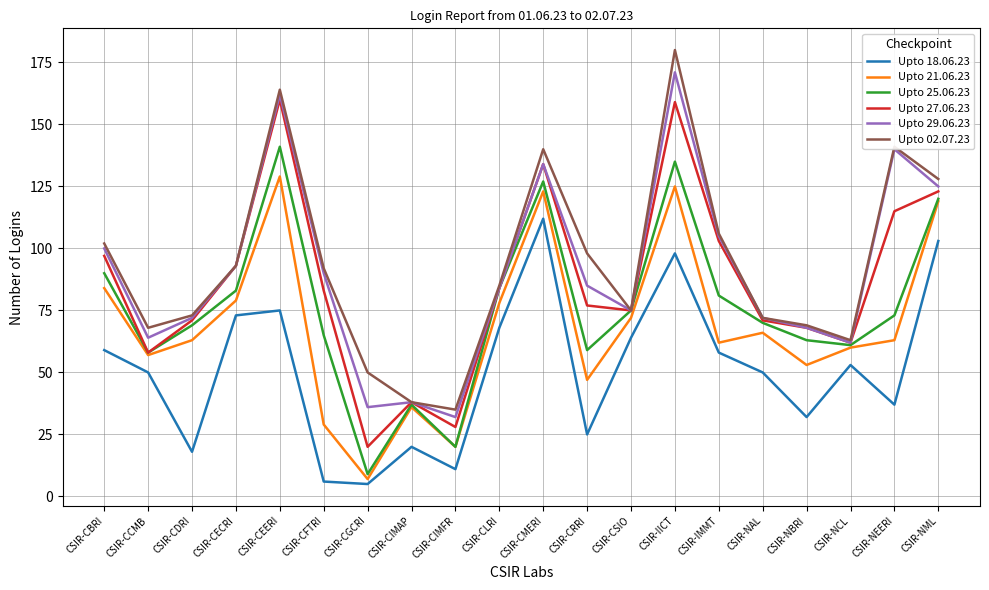

What is the minimum value for Upto 02.07.23?

35